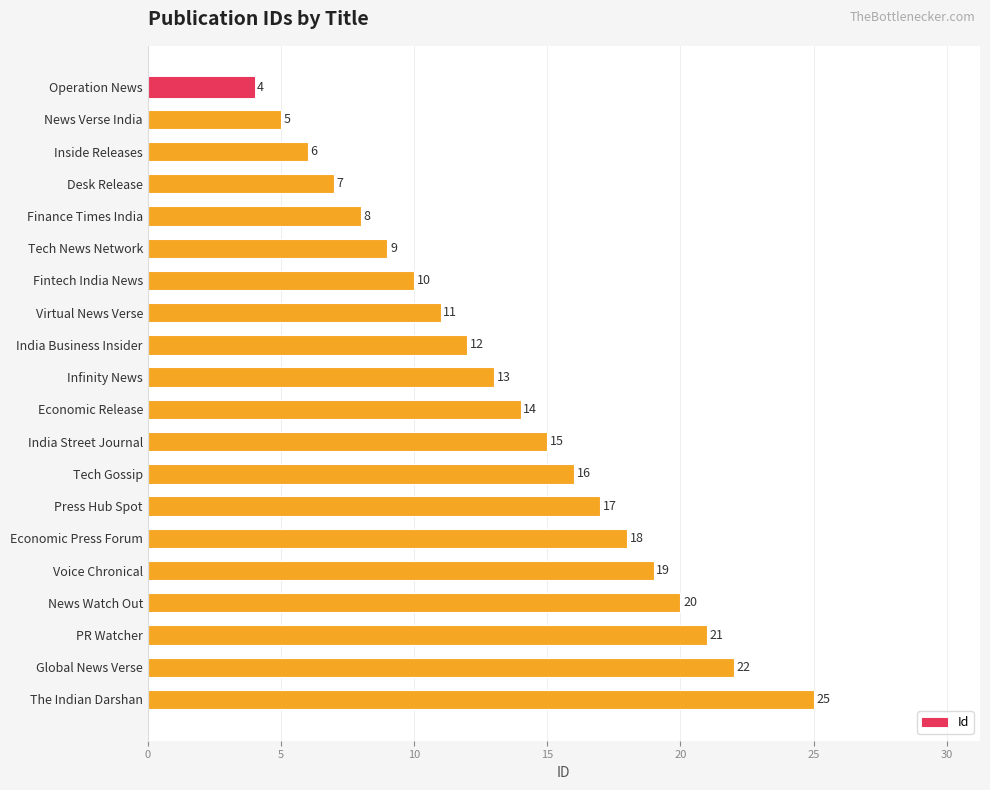

Are the bars horizontal?

Yes